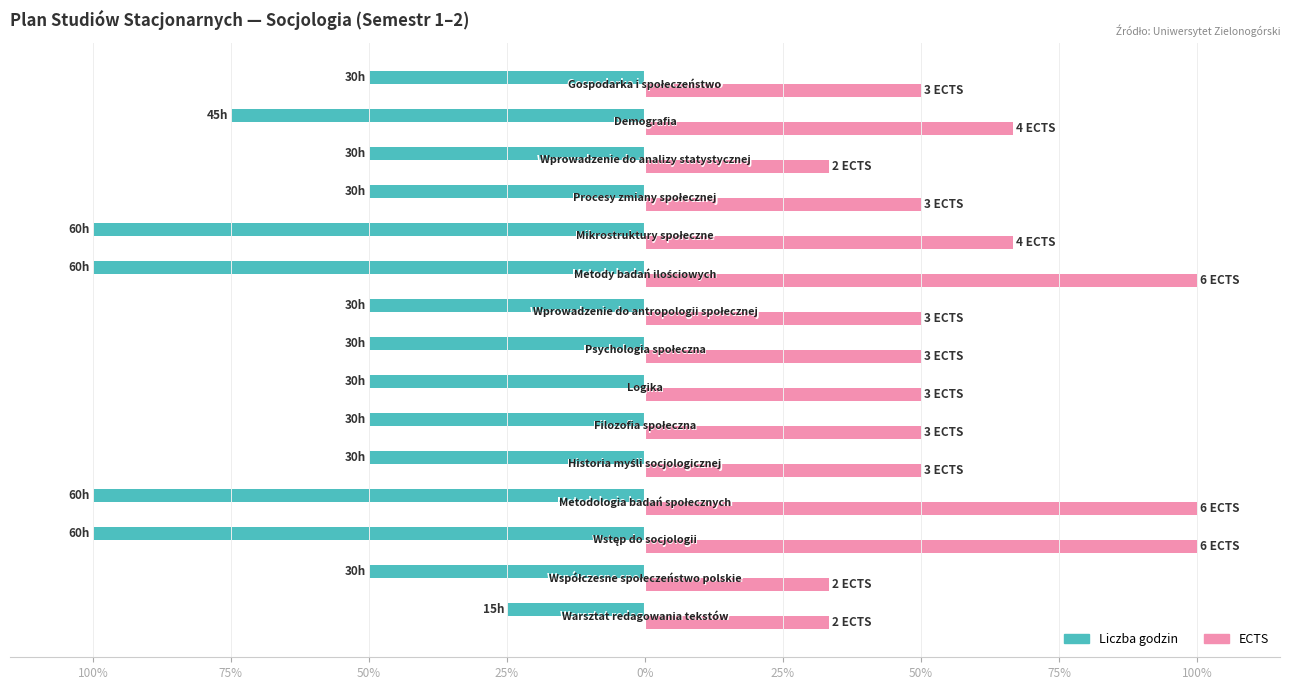

What are all the series names shown in the legend?

Liczba godzin, ECTS